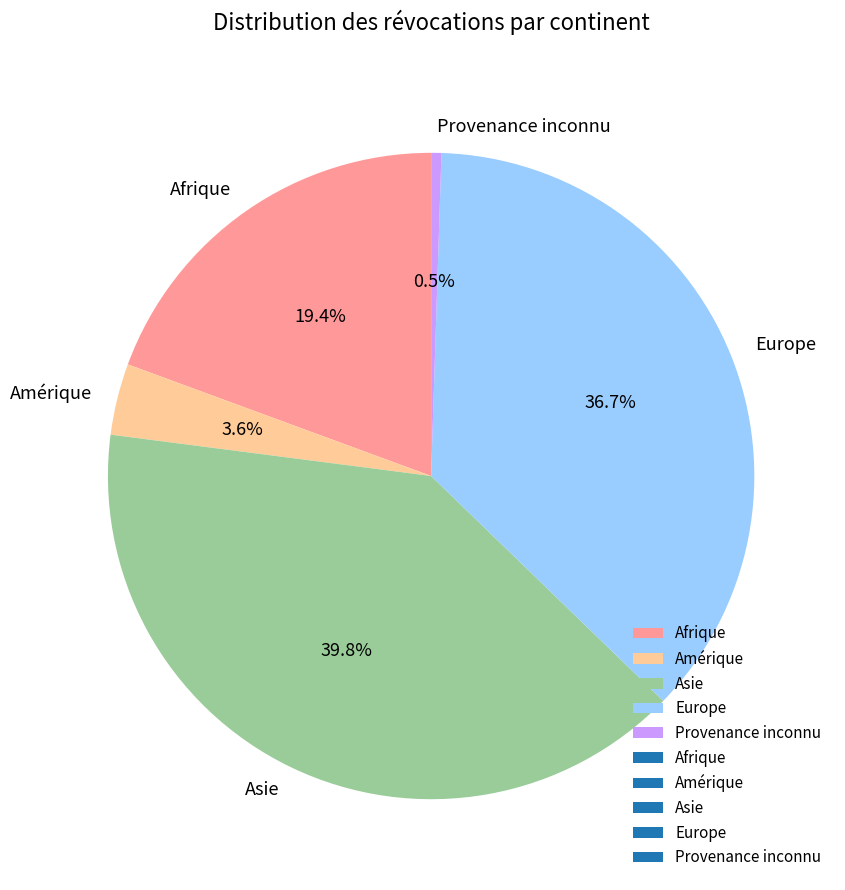

Is there a majority slice in this chart?

No